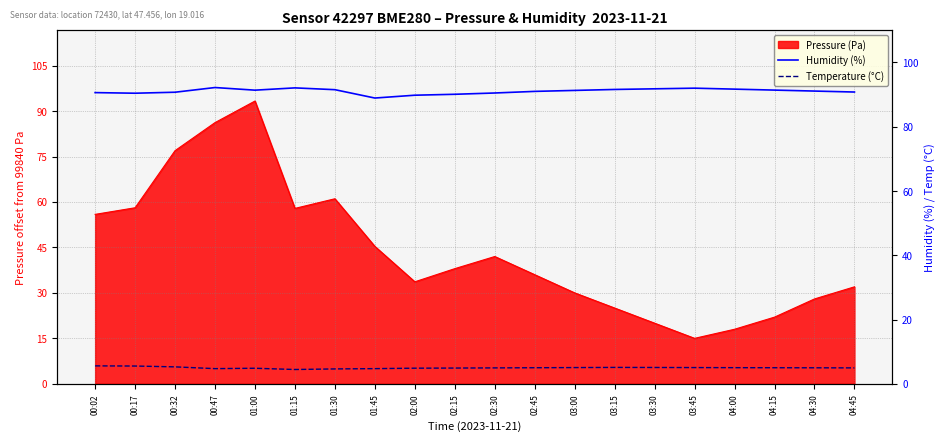

What is the spread (max minus min) of values at 04:15?

86.4